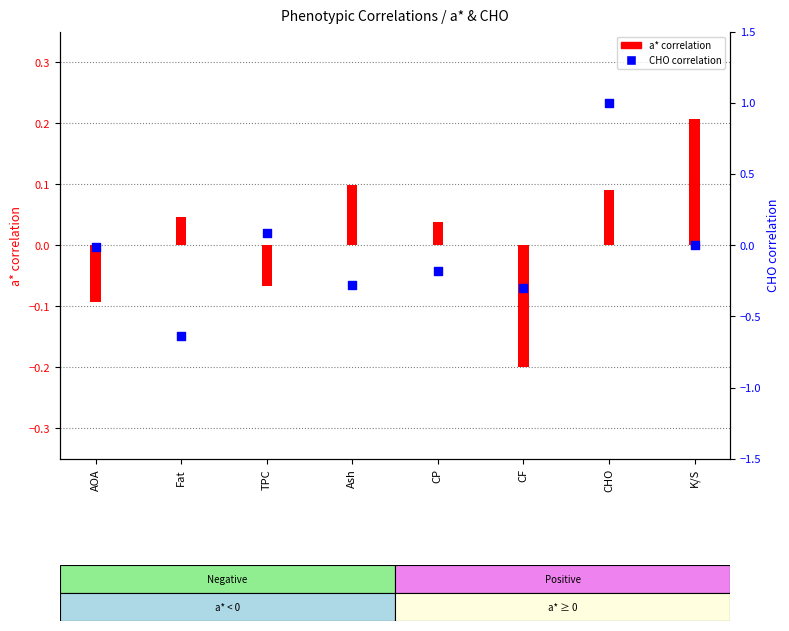

Which series contains the highest Y value?

CHO correlation